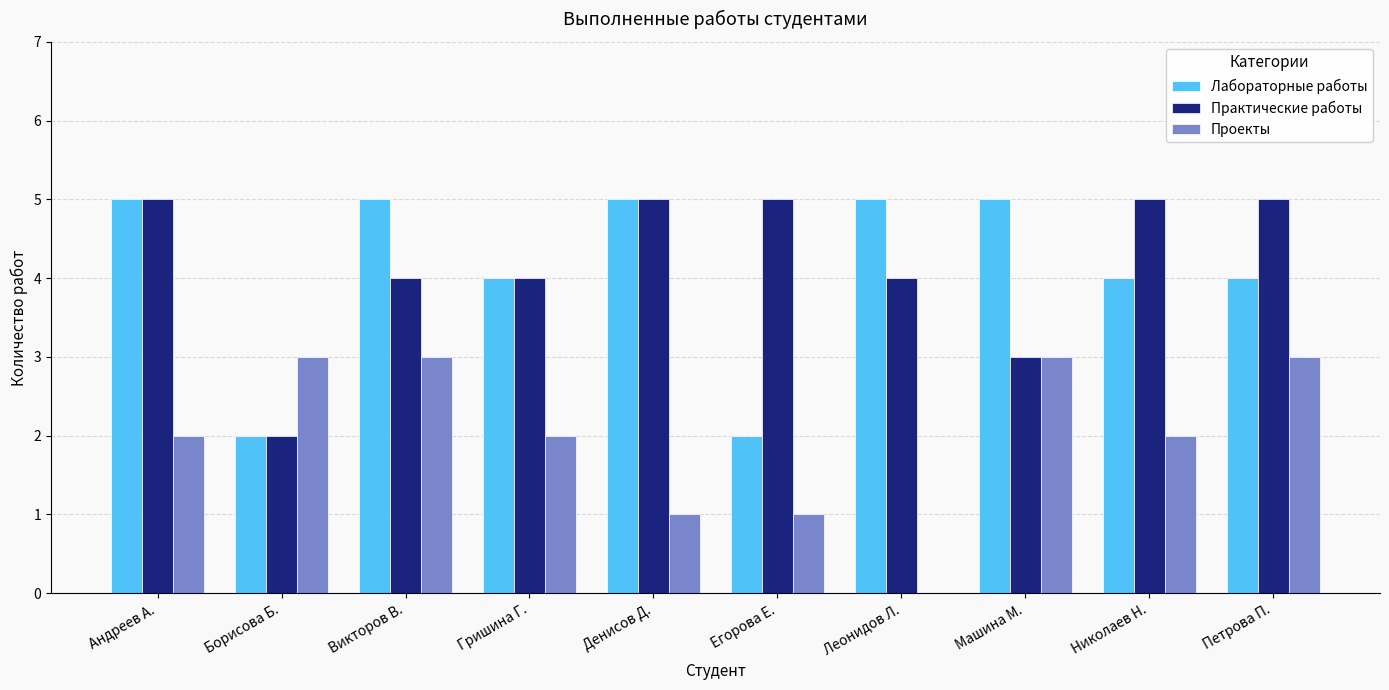

Reading left to right, transcribe all the data shown in this chart.

Лабораторные работы: Андреев А.=5	Борисова Б.=2	Викторов В.=5	Гришина Г.=4	Денисов Д.=5	Егорова Е.=2	Леонидов Л.=5	Машина М.=5	Николаев Н.=4	Петрова П.=4
Практические работы: Андреев А.=5	Борисова Б.=2	Викторов В.=4	Гришина Г.=4	Денисов Д.=5	Егорова Е.=5	Леонидов Л.=4	Машина М.=3	Николаев Н.=5	Петрова П.=5
Проекты: Андреев А.=2	Борисова Б.=3	Викторов В.=3	Гришина Г.=2	Денисов Д.=1	Егорова Е.=1	Леонидов Л.=0	Машина М.=3	Николаев Н.=2	Петрова П.=3